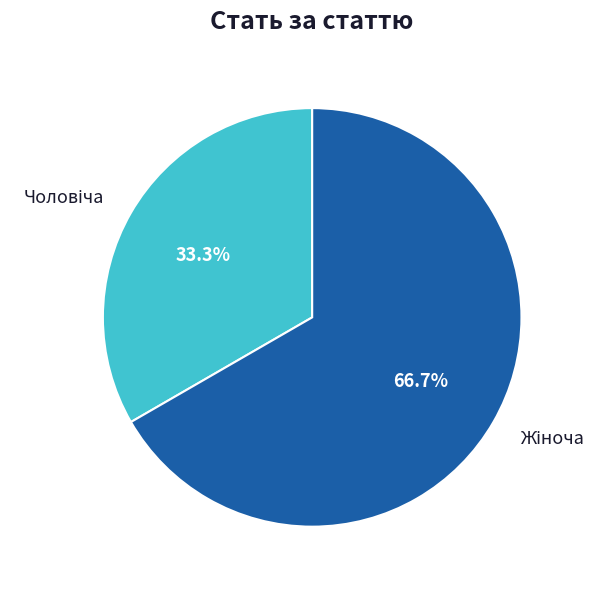

Is there any slice that represents more than half of the pie?

Yes